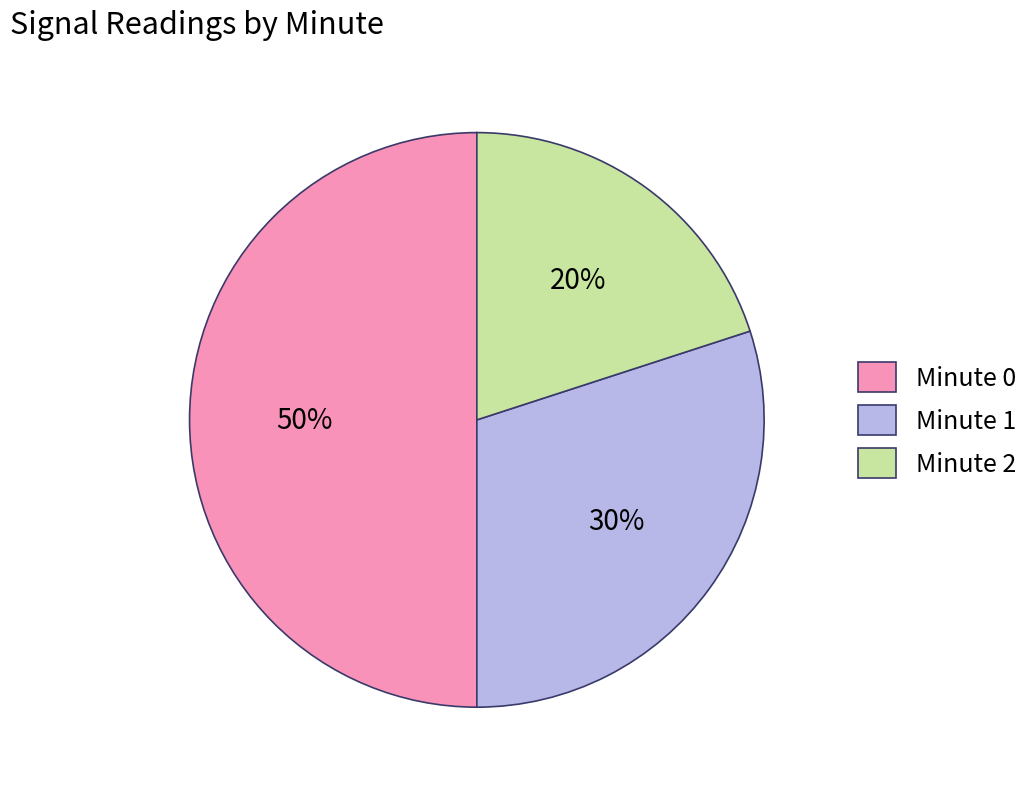

How many slices are in this pie chart?

3